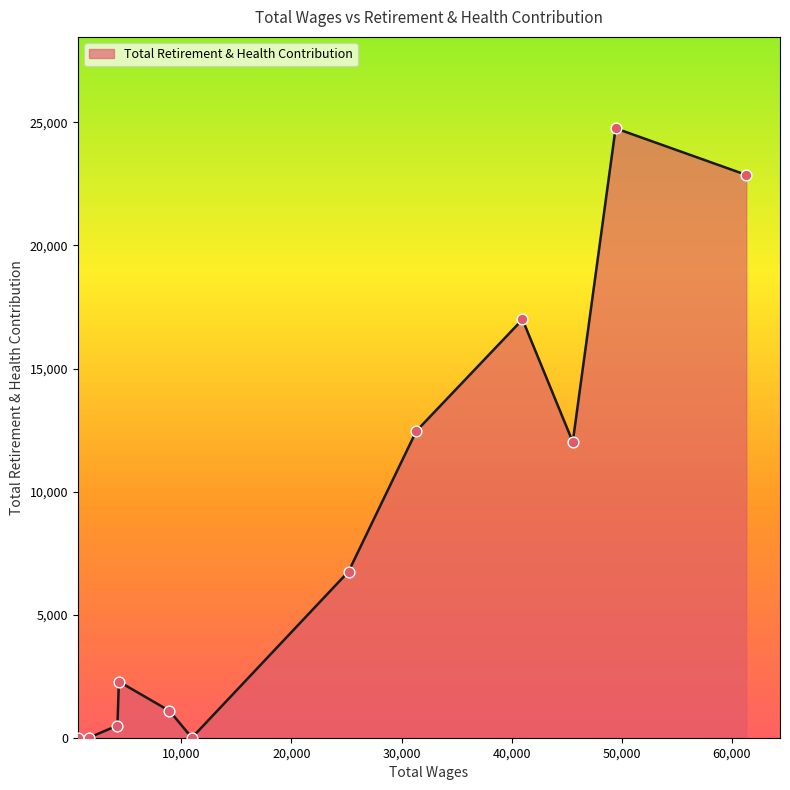

What is the difference between the maximum and minimum values?

24760